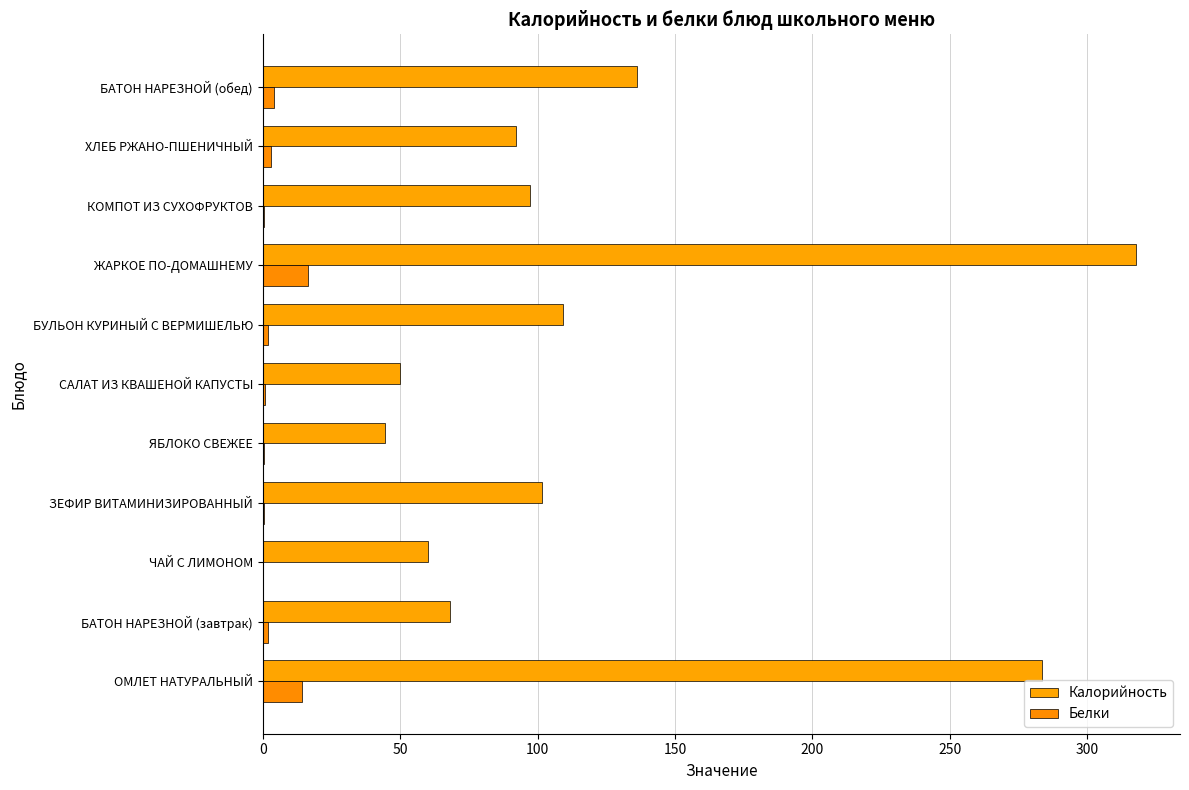

How many data points does each series have?

11